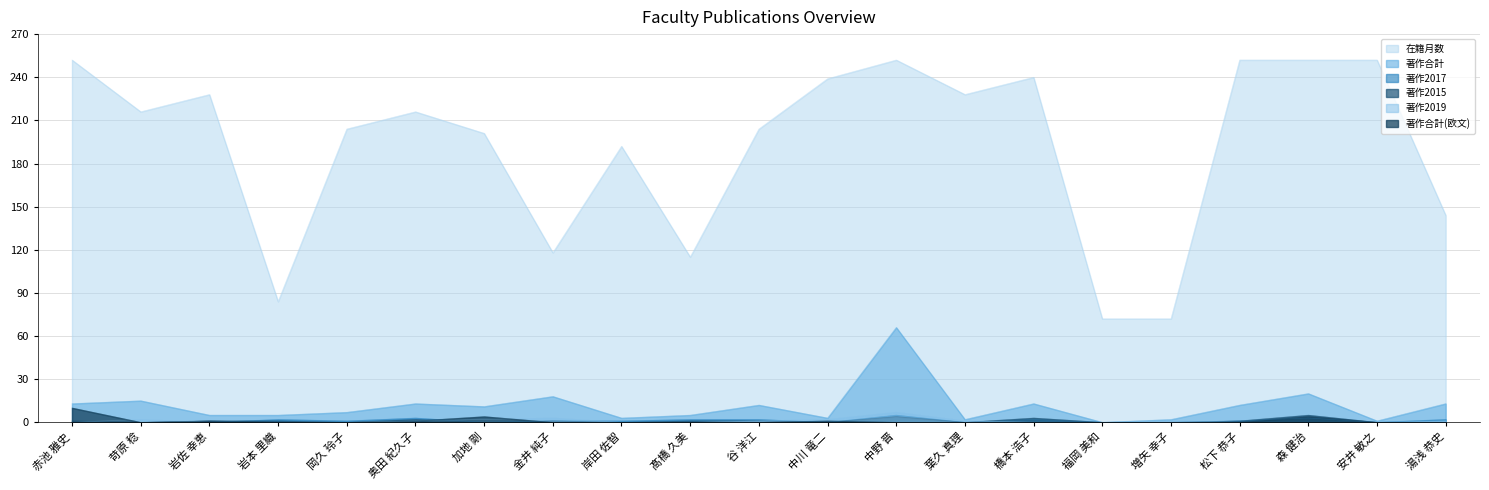

Reading right to left, transcribe all the data shown in this chart.

在籍月数: 144	252	252	252	72	72	240	228	252	239	204	115	192	118	201	216	204	84	228	216	252
著作合計: 13	1	20	12	2	0	13	2	66	3	12	5	3	18	11	13	7	5	5	15	13
著作2015: 0	0	5	1	0	0	3	0	4	0	1	1	0	1	0	2	0	1	1	0	1
著作2017: 2	0	3	1	0	0	2	0	5	0	2	2	1	1	0	3	1	2	0	0	0
著作2019: 1	0	0	0	1	0	0	1	7	2	1	0	0	3	2	1	0	0	0	2	0
著作合計(欧文): 0	0	4	0	0	0	0	0	0	1	0	0	0	0	4	1	0	0	1	0	10